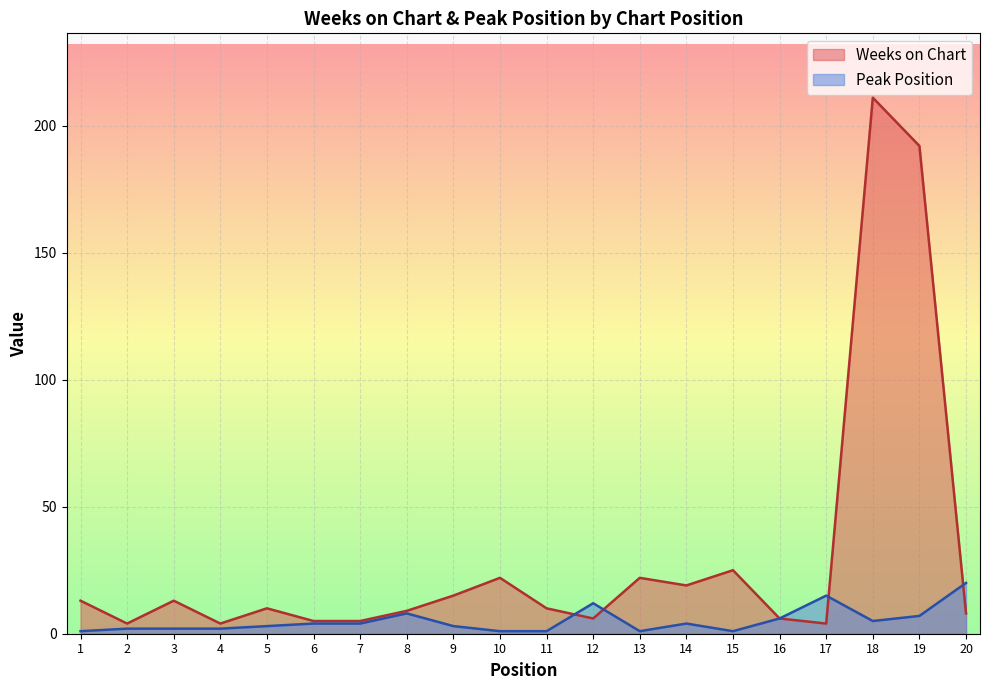

How many data points in Peak Position are above 4?

7